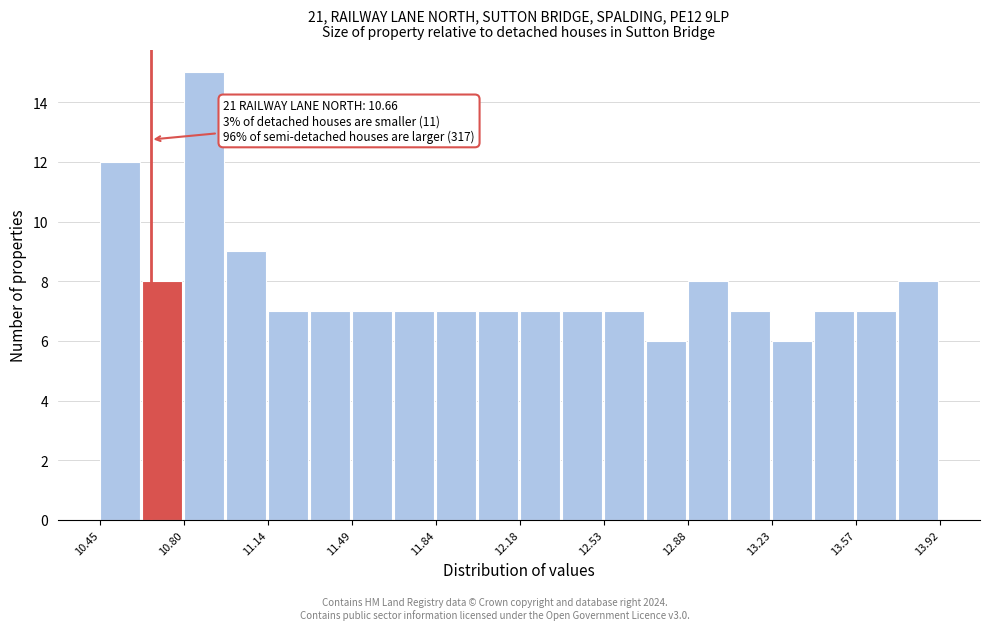

Around what value on the x-axis is the tallest bar? Give the approximate position of its centre, as read against the axis.

10.90